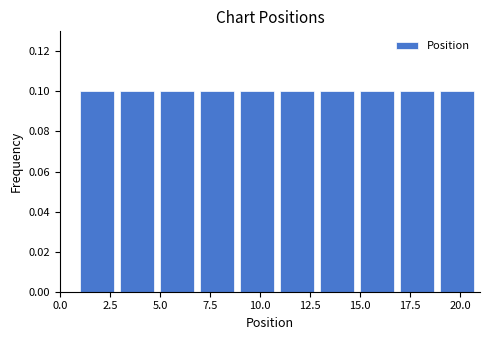

Reading left to right, list every bar in this chart as the range it spans on the x-axis followed by its height. The values are not printed on the chart, so give them approximately, as read against the axis.

1 to 3: 0.1
3 to 5: 0.1
5 to 7: 0.1
7 to 9: 0.1
9 to 11: 0.1
11 to 13: 0.1
13 to 15: 0.1
15 to 17: 0.1
17 to 19: 0.1
19 to 21: 0.1